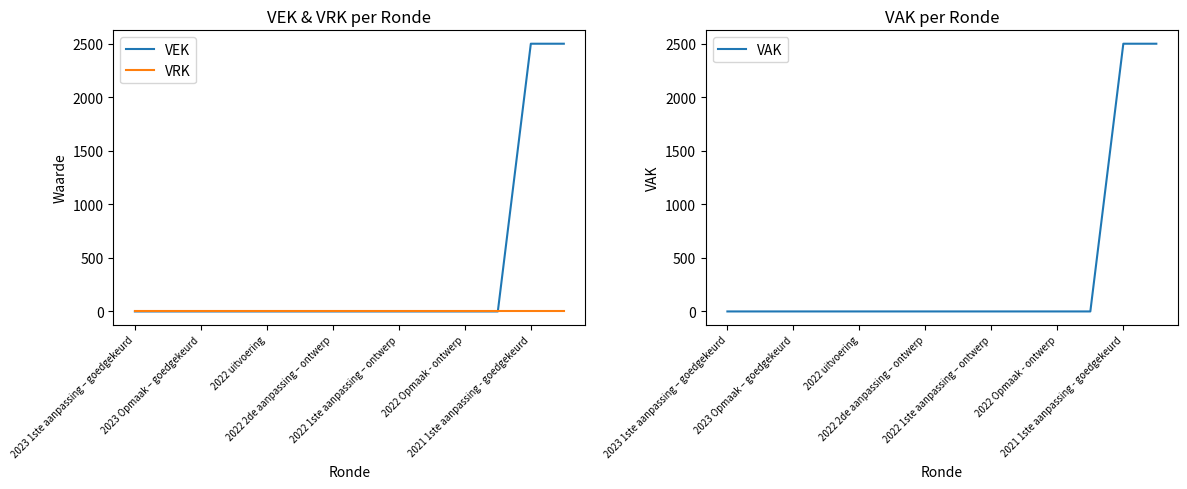

List the series in order of their peak value, highest first.

VEK, VAK, VRK